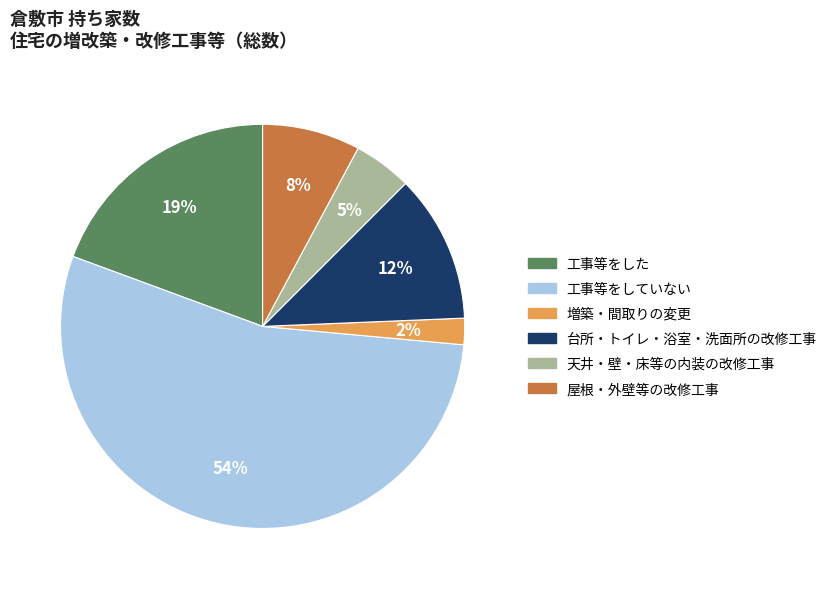

The 増築・間取りの変更 slice represents 13% of the pie. True or false?

False